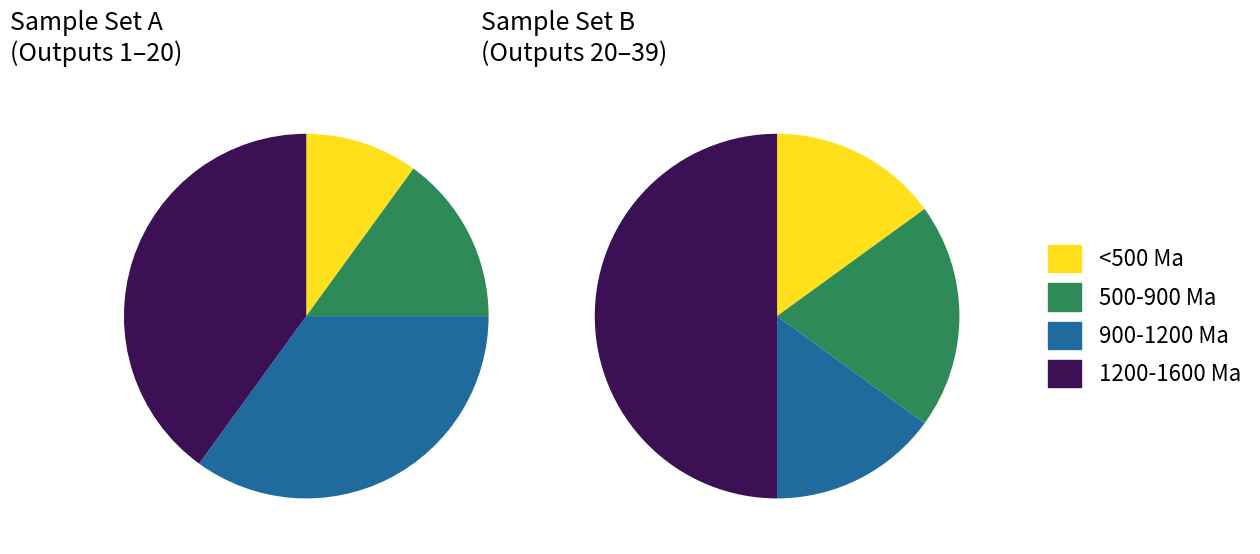

The Output_1_37 slice represents 1% of the pie. True or false?

False